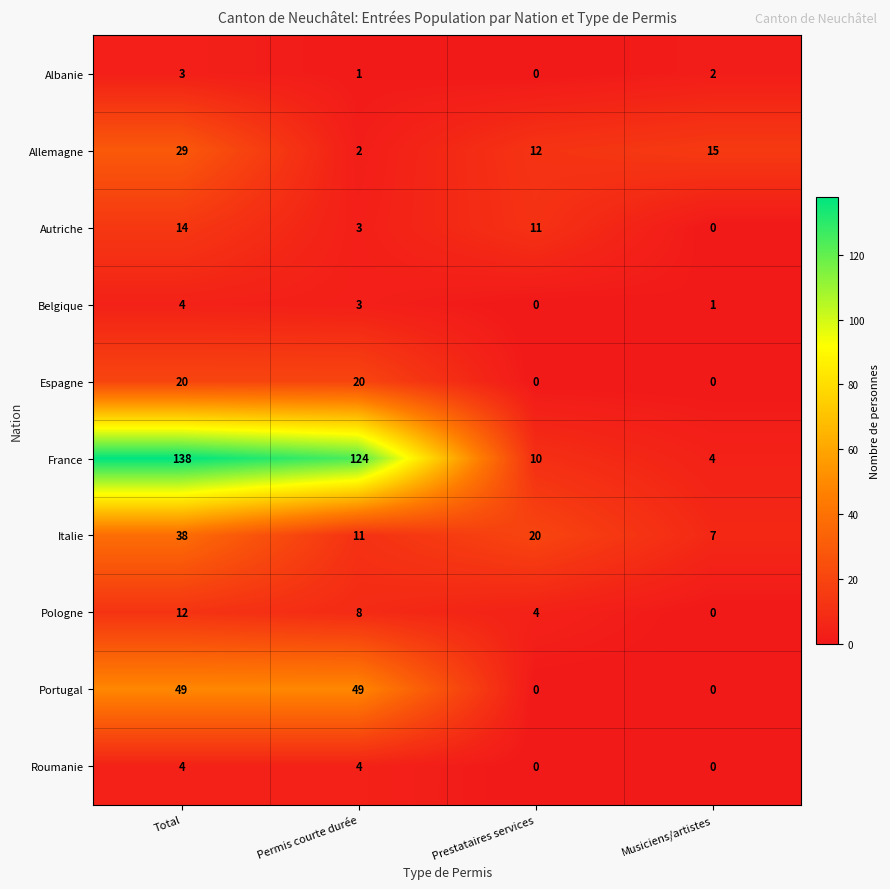

Is it true that Allemagne equals 12 at Prestataires services?

True